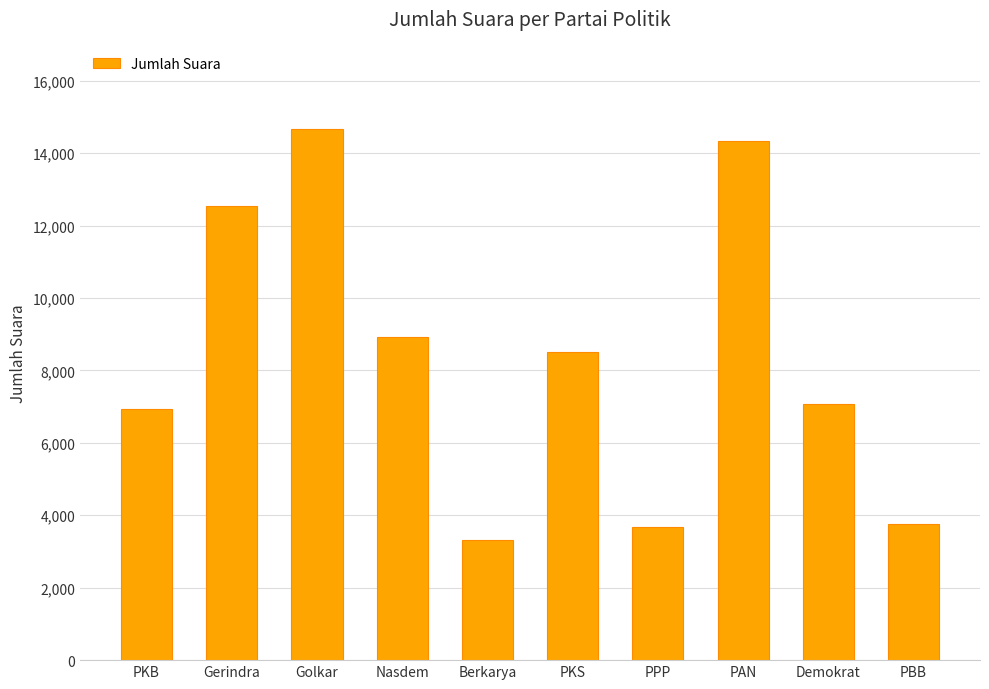

Reading right to left, list all the values displayed in this chart.

3750	7071	14329	3669	8519	3317	8932	14674	12533	6938